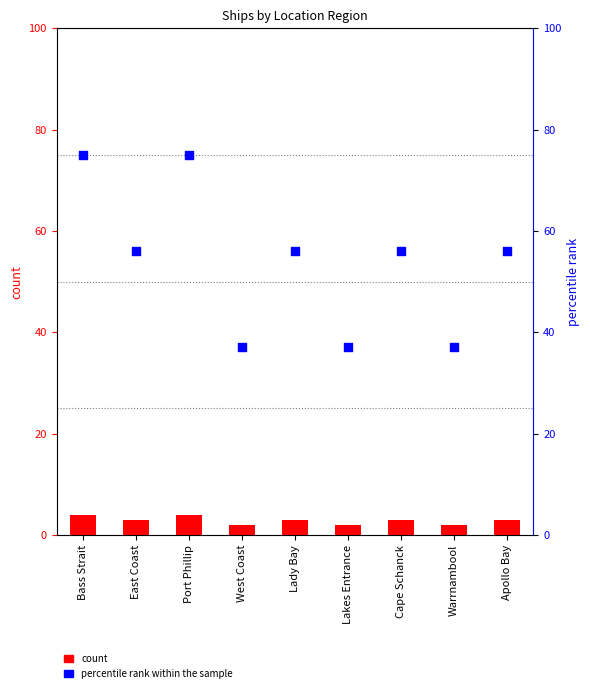

Which series contains the lowest Y value?

count